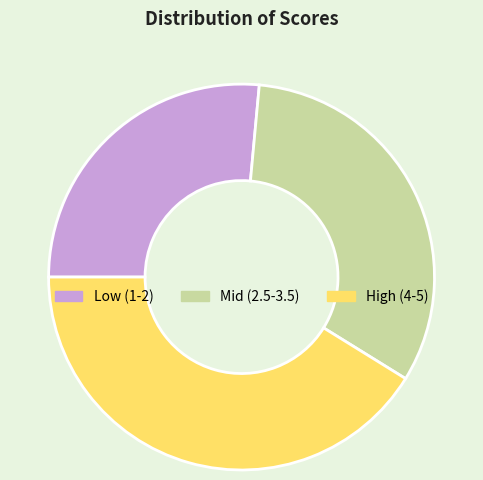

Between High (4-5) and Mid (2.5-3.5), which is larger?

High (4-5)